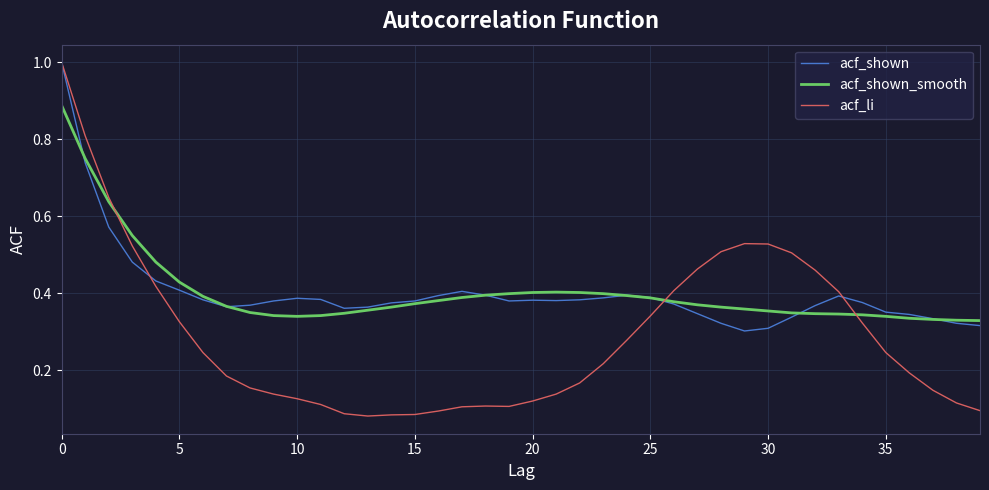

How many intersections are there between acf_shown_smooth and acf_li?

3